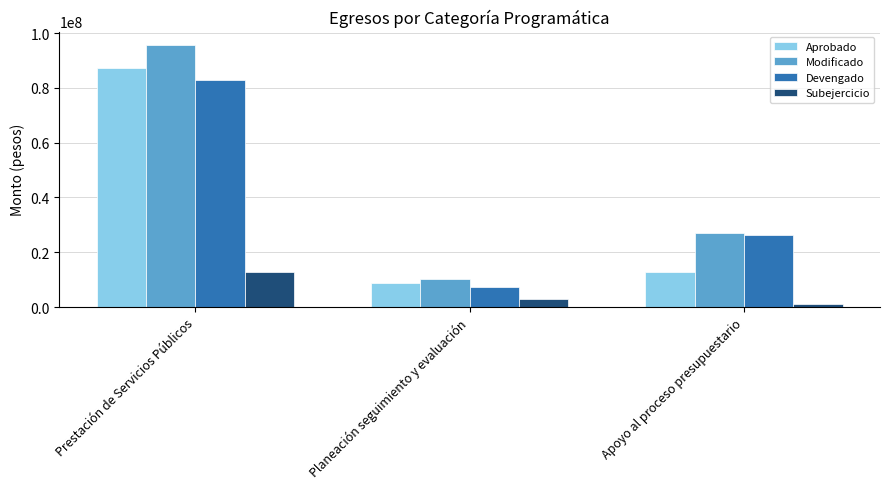

What is the value of the Subejercicio bar at the 2nd from the left?

2860969.6